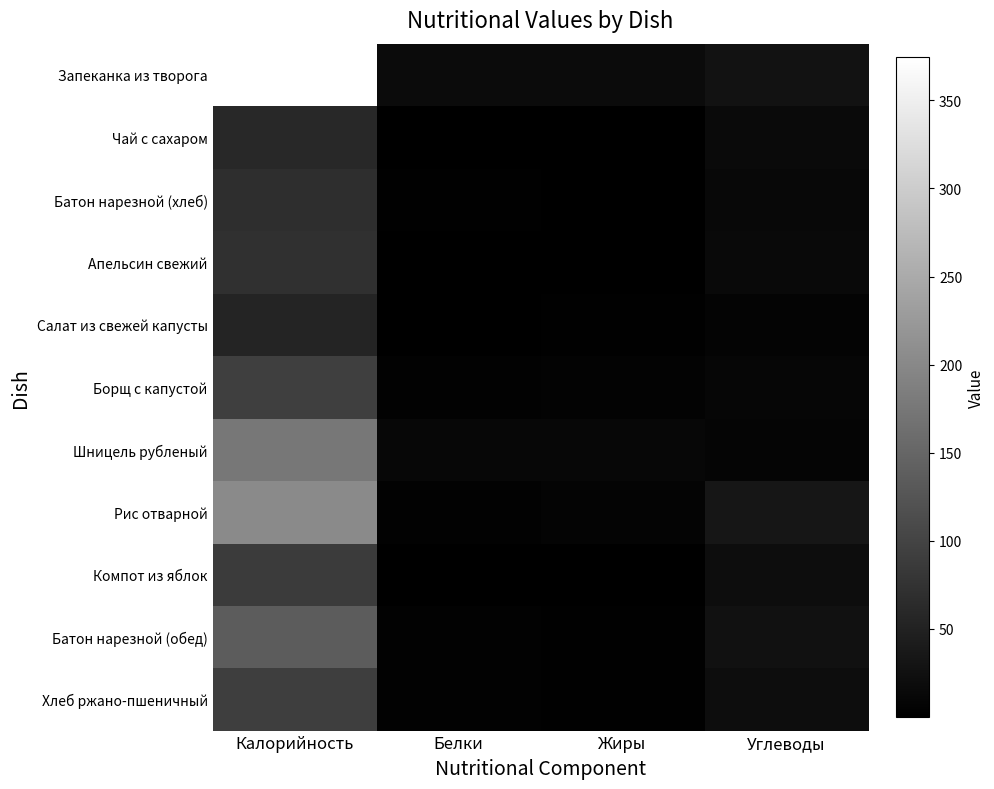

Reading left to right, extract all data points from this chart.

Запеканка из творога: Калорийность=374.4	Белки=16.4	Жиры=17.0	Углеводы=26.7
Чай с сахаром: Калорийность=60.0	Белки=0.2	Жиры=0.1	Углеводы=15.0
Батон нарезной (хлеб): Калорийность=68.0	Белки=2.0	Жиры=1.2	Углеводы=13.0
Апельсин свежий: Калорийность=73.1	Белки=1.5	Жиры=0.3	Углеводы=13.8
Салат из свежей капусты: Калорийность=53.1	Белки=0.8	Жиры=3.0	Углеводы=6.0
Борщ с капустой: Калорийность=93.3	Белки=3.5	Жиры=4.6	Углеводы=9.5
Шницель рубленый: Калорийность=175.0	Белки=11.0	Жиры=11.0	Углеводы=8.0
Рис отварной: Калорийность=203.0	Белки=3.7	Жиры=6.3	Углеводы=32.8
Компот из яблок: Калорийность=87.8	Белки=0.2	Жиры=0.2	Углеводы=20.1
Батон нарезной (обед): Калорийность=136.0	Белки=4.0	Жиры=2.3	Углеводы=26.0
Хлеб ржано-пшеничный: Калорийность=92.0	Белки=3.2	Жиры=1.7	Углеводы=20.4